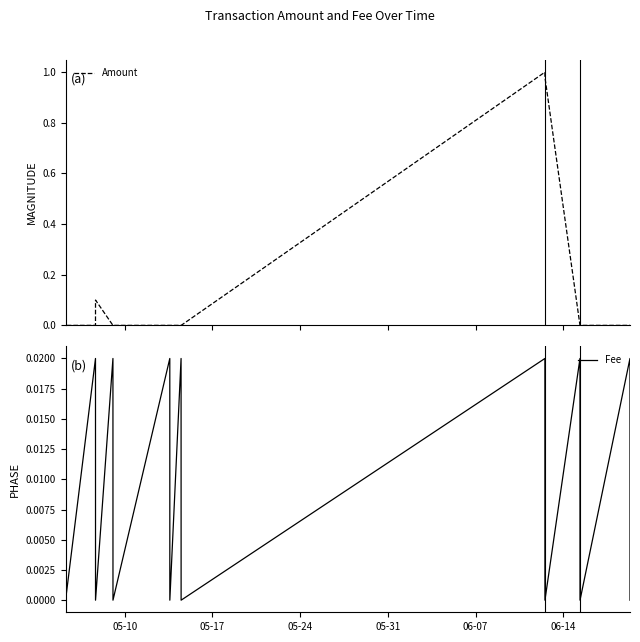

Between 06-07 and 05-24, which is larger?

06-07